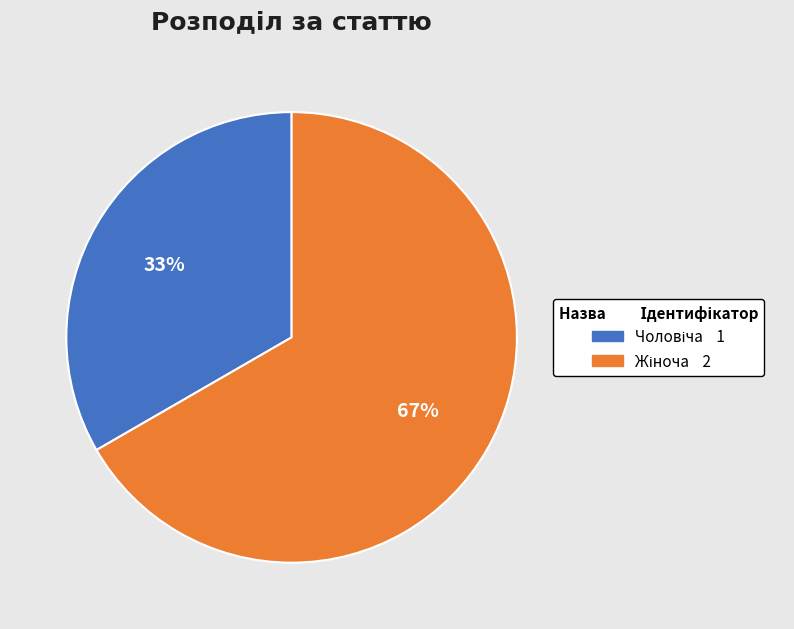

To the nearest percent, what is the average slice percentage?

50%